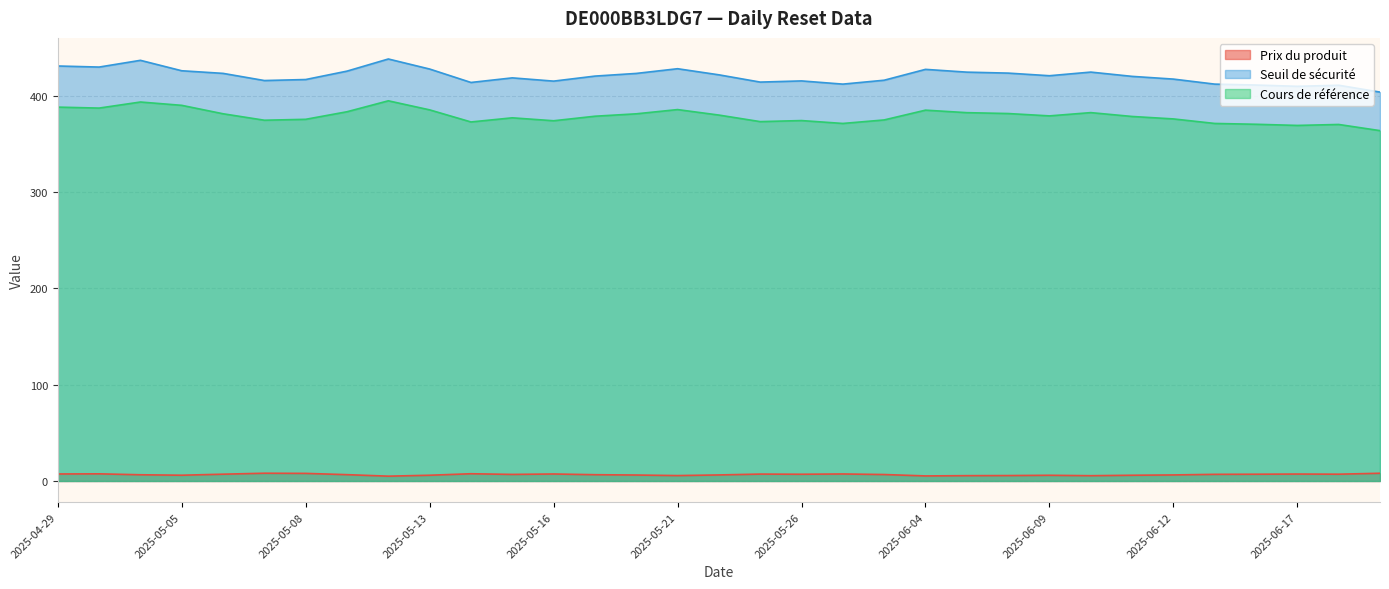

True or false: Cours de référence has more than 2 interior local peaks.

True